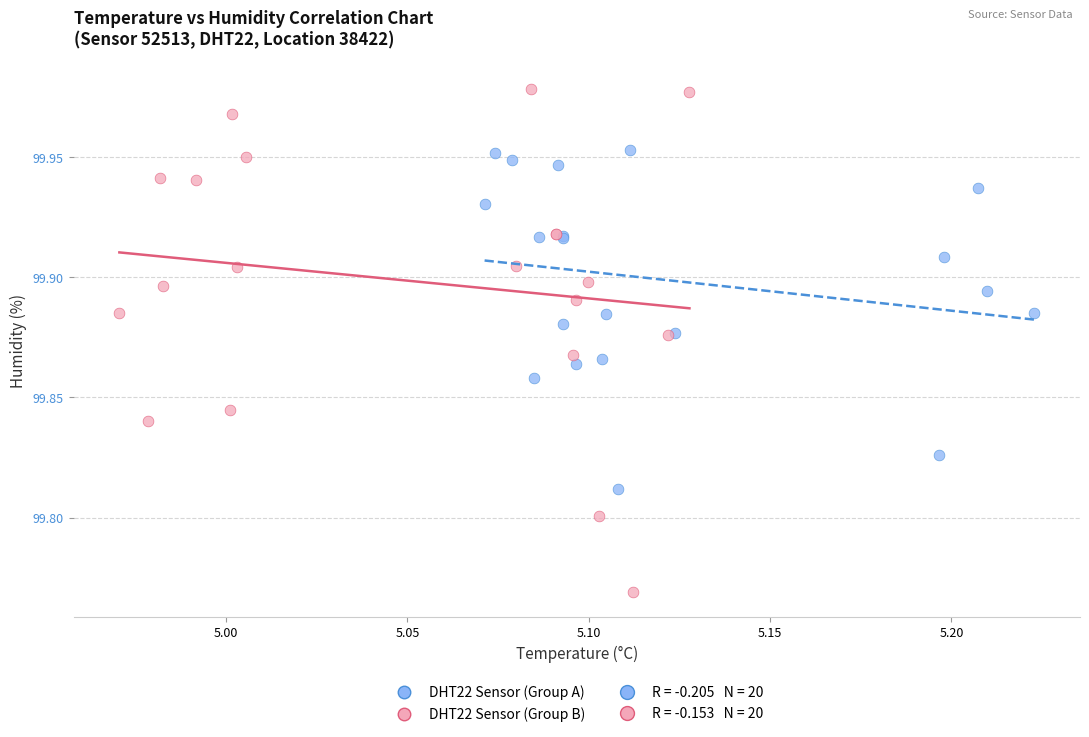

Which series reaches the maximum Y coordinate?

DHT22 Sensor (Group B)